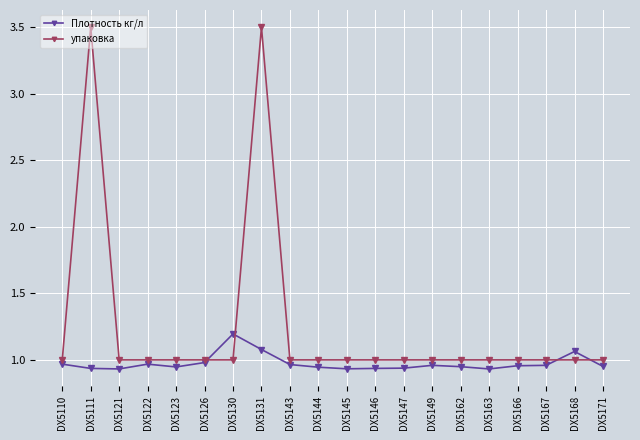

At DX5143, list the series in order from largest to smallest.

упаковка, Плотность кг/л